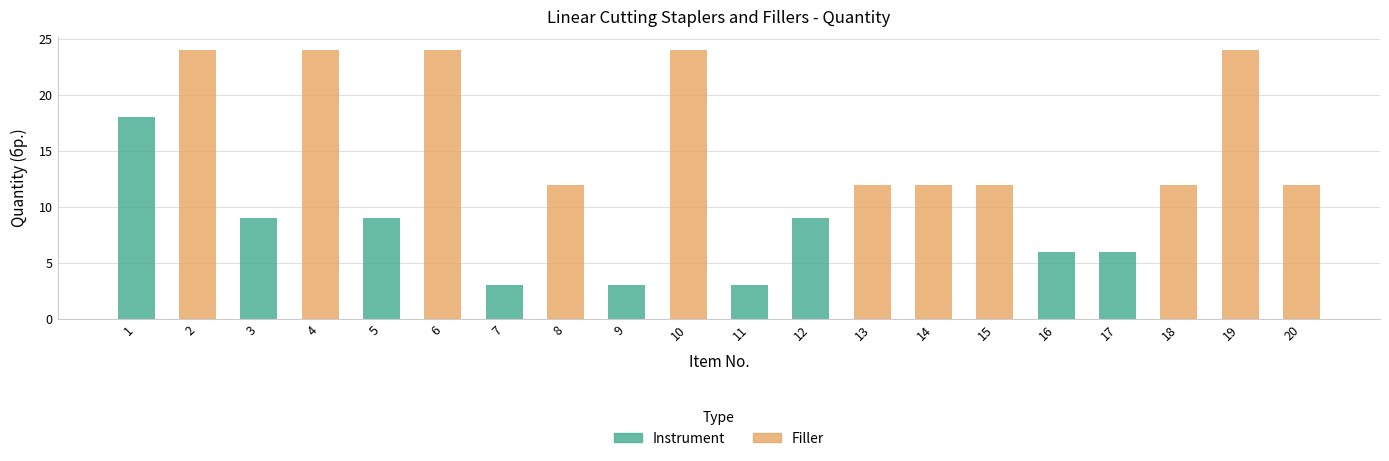

Is it true that the value at 18 is 12?

True